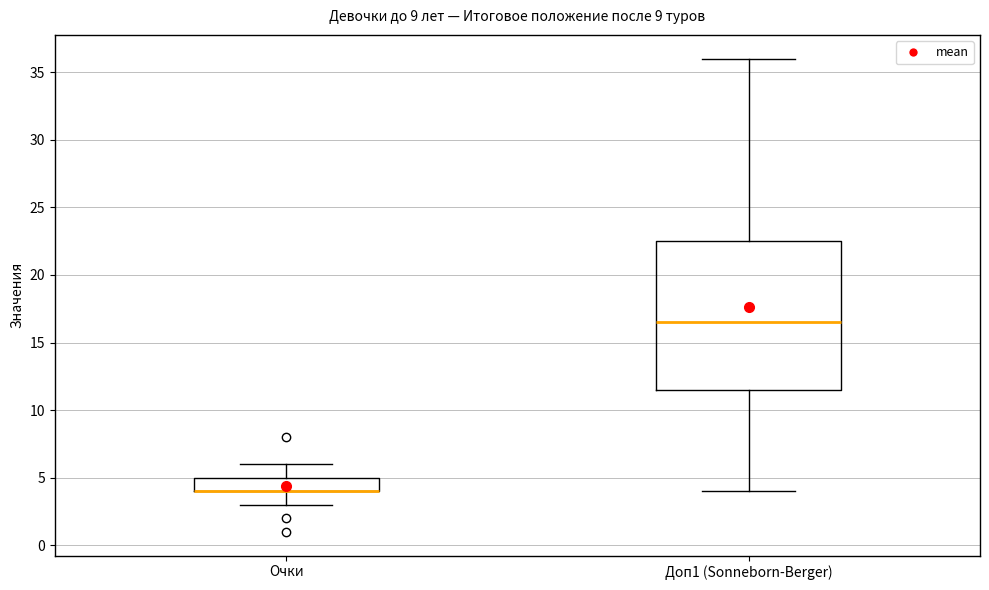

Reading left to right, transcribe this box plot: for each box, give where its median line is, the range the box spans, and where its two whiskers end, as read against the y-axis. The values are not printed on the chart, so give them approximately, as read against the axis.

Очки: median 4.0 (drawn on the box's lower edge), box 4.0 to 5.0, whiskers 3.0 to 6.0
Доп1 (Sonneborn-Berger): median 16.5, box 11.5 to 22.5, whiskers 4.0 to 36.0